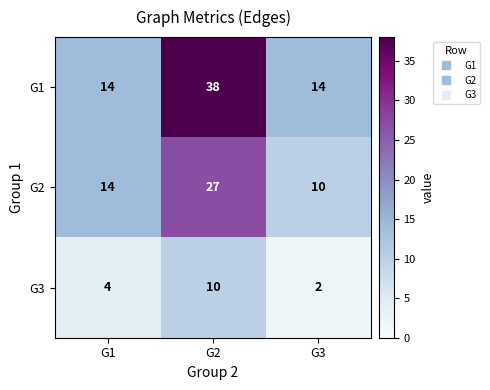

True or false: G3 has a value of 2 at G3.

True